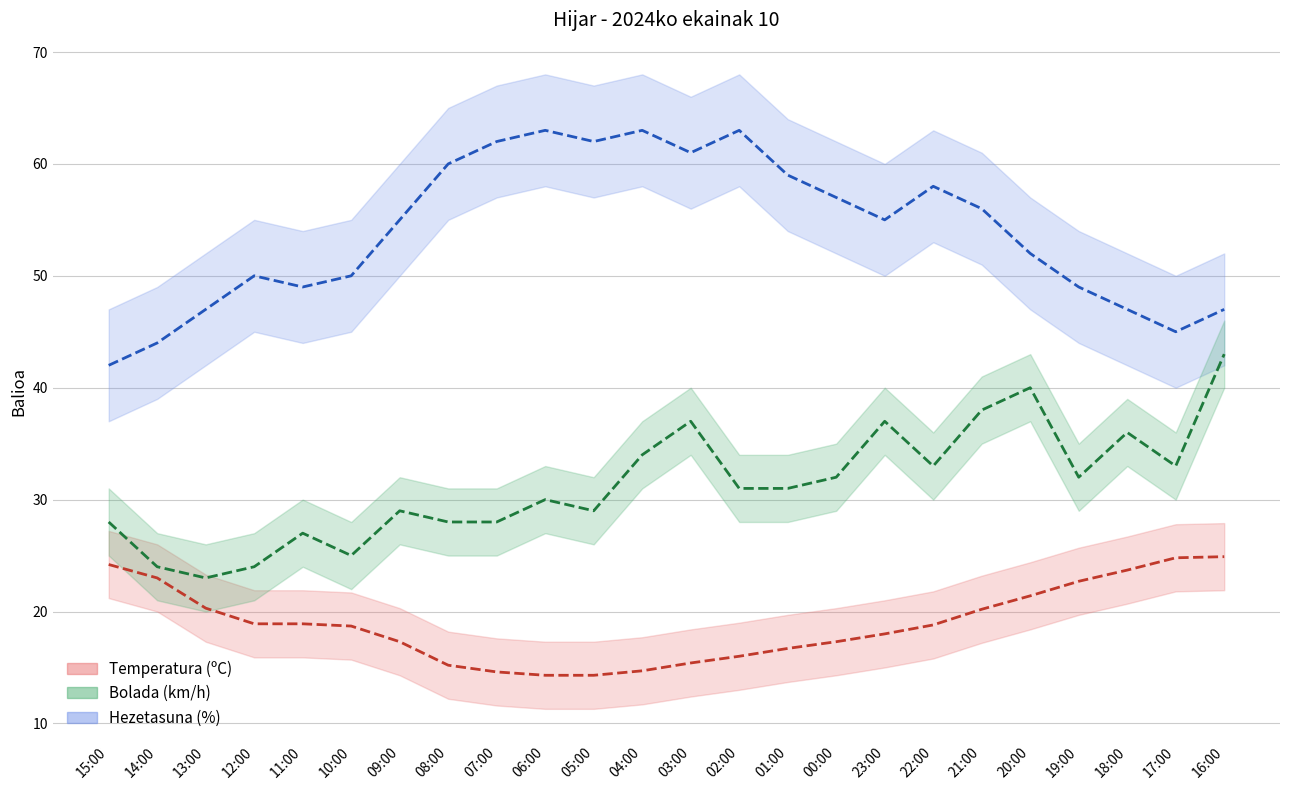

True or false: Temperatura (ºC) and Hezetasuna (%) cross at least once.

False